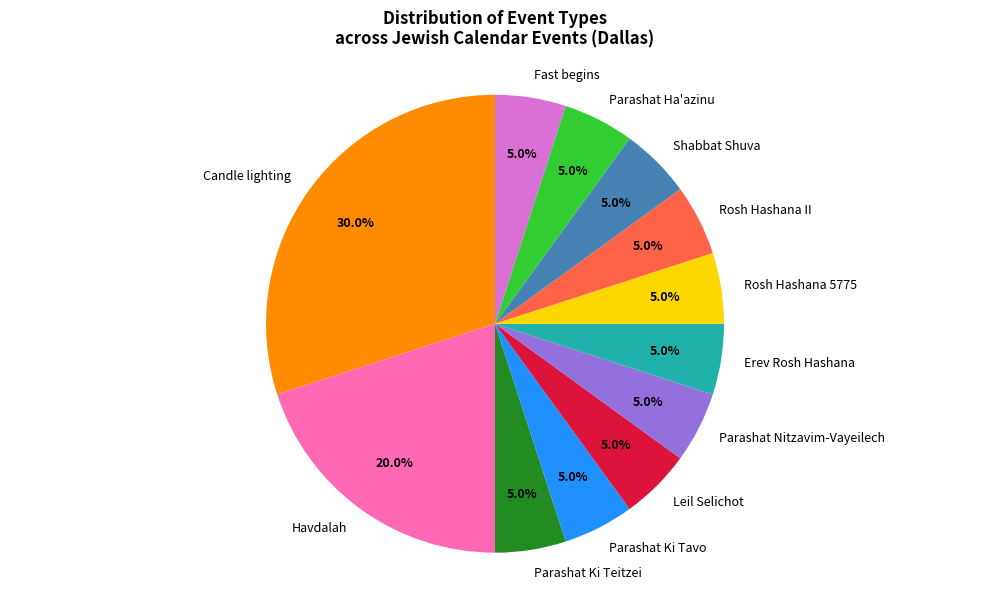

Which category has the biggest portion of the pie?

Candle lighting